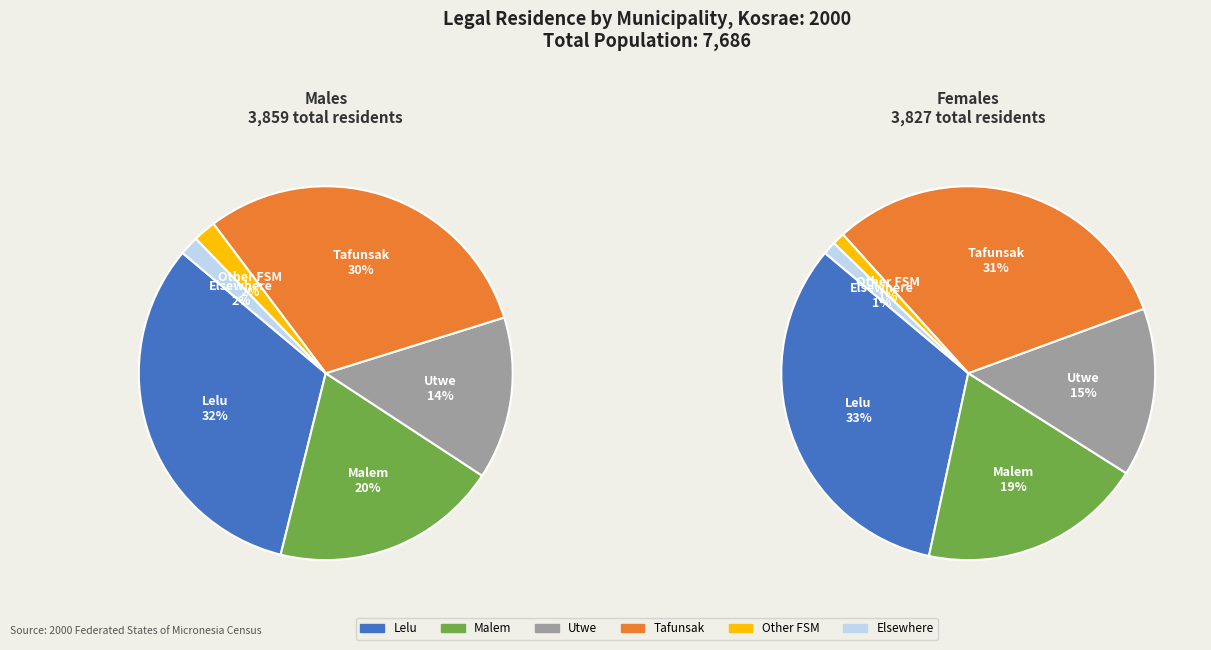

What percentage do Malem and Lelu together represent?

52.0%